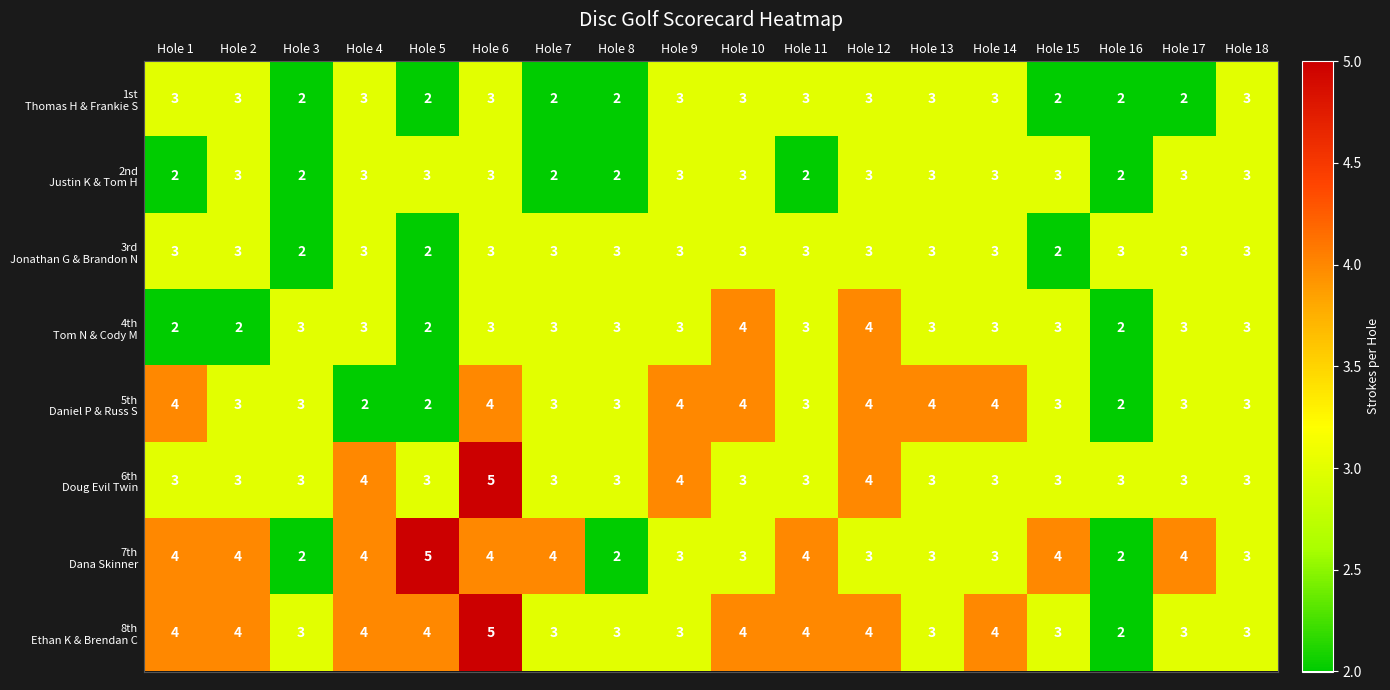

What is the greatest value displayed?

5